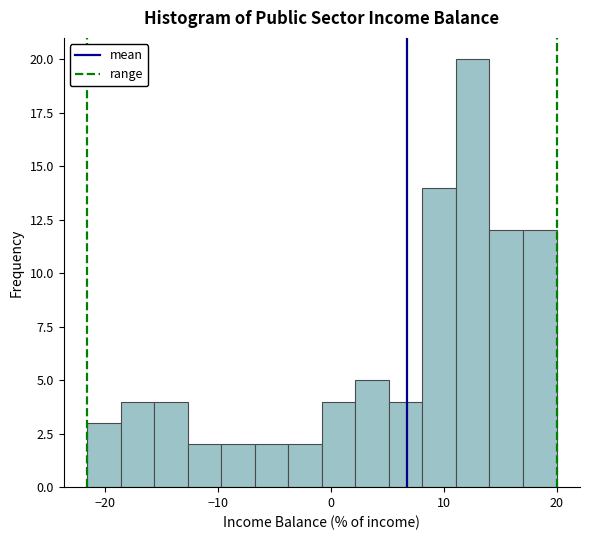

Read against the x-axis, roughly where is the centre of the tallest bar?

13